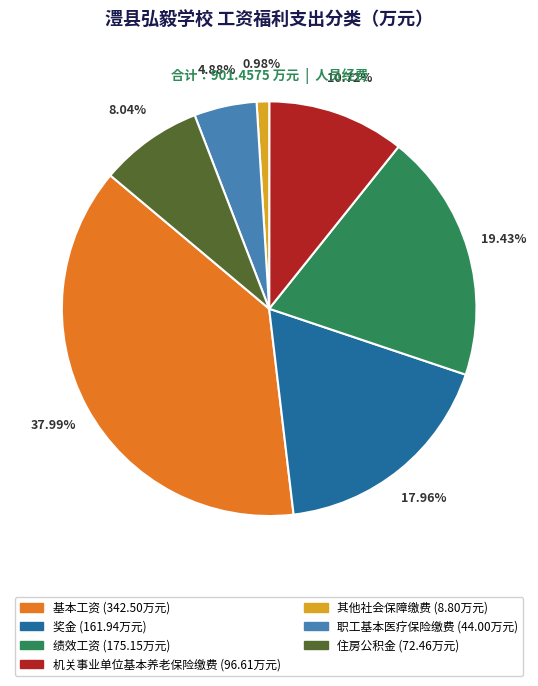

Count the number of slices in the pie.

7